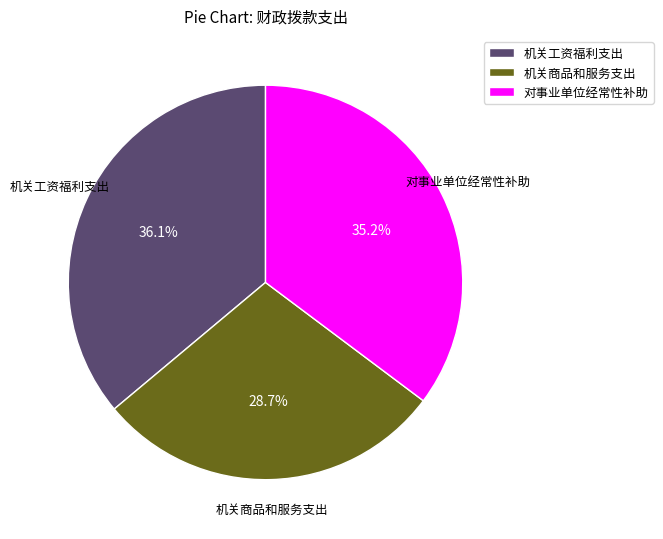

Approximately how many times larger is the value at 对事业单位经常性补助 compared to 机关工资福利支出?

1.0